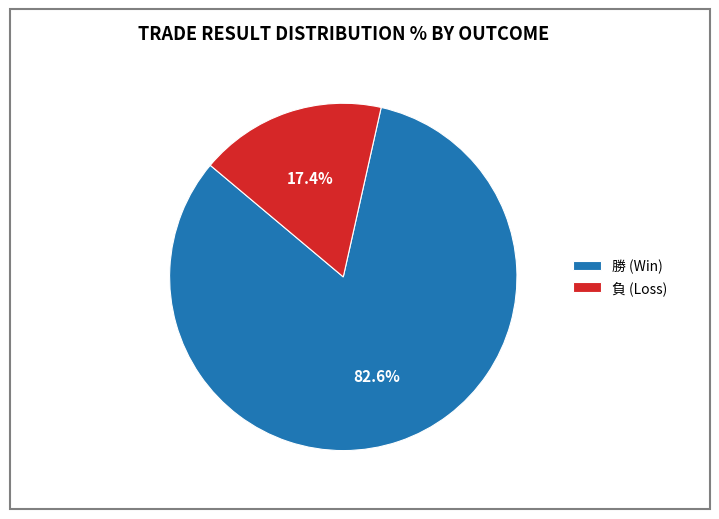

Rank the categories by value from highest to lowest.

勝 (Win), 負 (Loss)